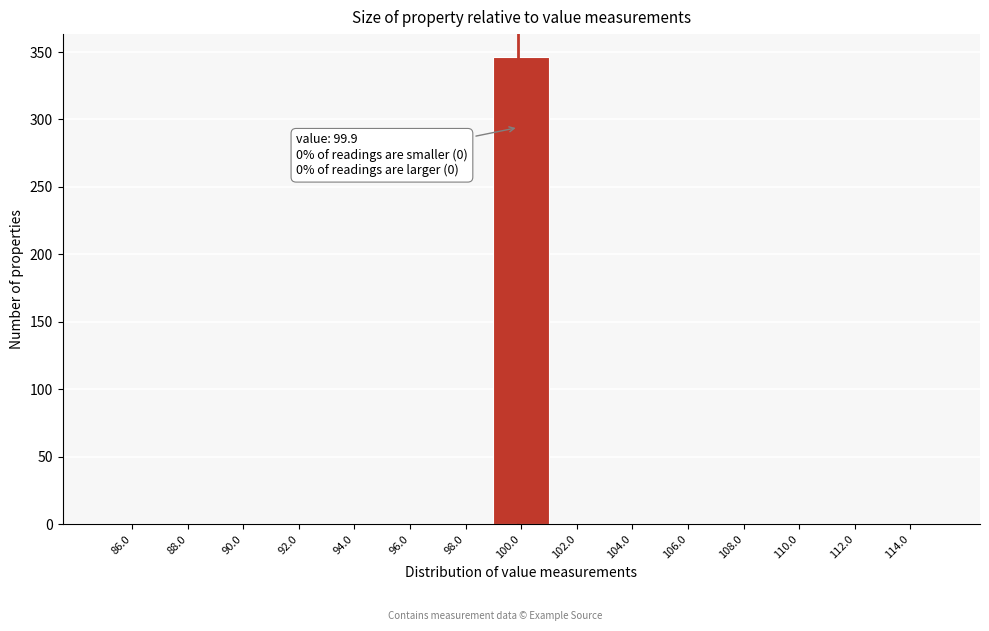

Over which range of the x-axis is the bar tallest?

99 to 101